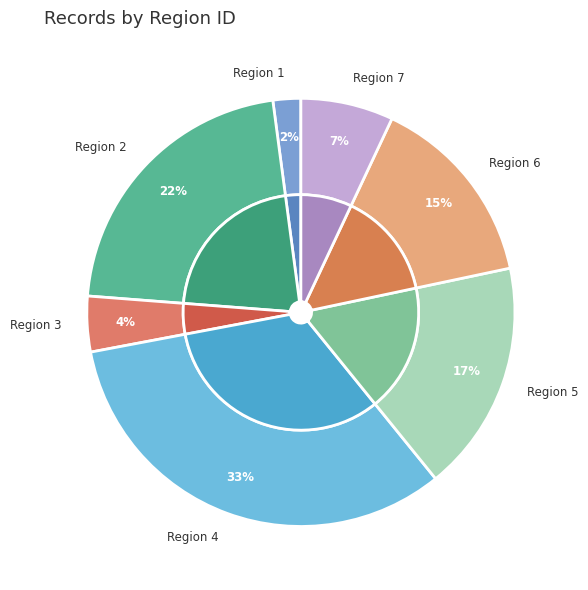

What percentage is the Region 5 slice, to the nearest percent?

17%